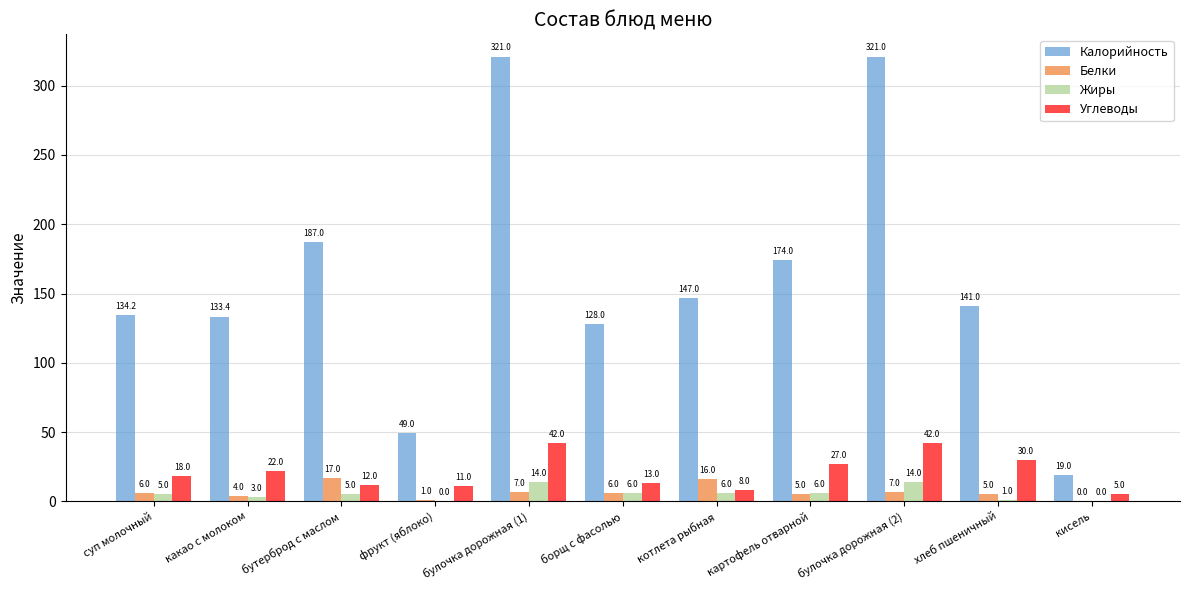

Reading left to right, transcribe all the data shown in this chart.

Калорийность: суп молочный=134.2	какао с молоком=133.4	бутерброд с маслом=187.0	фрукт (яблоко)=49.0	булочка дорожная (1)=321.0	борщ с фасолью=128.0	котлета рыбная=147.0	картофель отварной=174.0	булочка дорожная (2)=321.0	хлеб пшеничный=141.0	кисель=19.0
Белки: суп молочный=6.0	какао с молоком=4.0	бутерброд с маслом=17.0	фрукт (яблоко)=1.0	булочка дорожная (1)=7.0	борщ с фасолью=6.0	котлета рыбная=16.0	картофель отварной=5.0	булочка дорожная (2)=7.0	хлеб пшеничный=5.0	кисель=0.0
Жиры: суп молочный=5.0	какао с молоком=3.0	бутерброд с маслом=5.0	фрукт (яблоко)=0.0	булочка дорожная (1)=14.0	борщ с фасолью=6.0	котлета рыбная=6.0	картофель отварной=6.0	булочка дорожная (2)=14.0	хлеб пшеничный=1.0	кисель=0.0
Углеводы: суп молочный=18.0	какао с молоком=22.0	бутерброд с маслом=12.0	фрукт (яблоко)=11.0	булочка дорожная (1)=42.0	борщ с фасолью=13.0	котлета рыбная=8.0	картофель отварной=27.0	булочка дорожная (2)=42.0	хлеб пшеничный=30.0	кисель=5.0